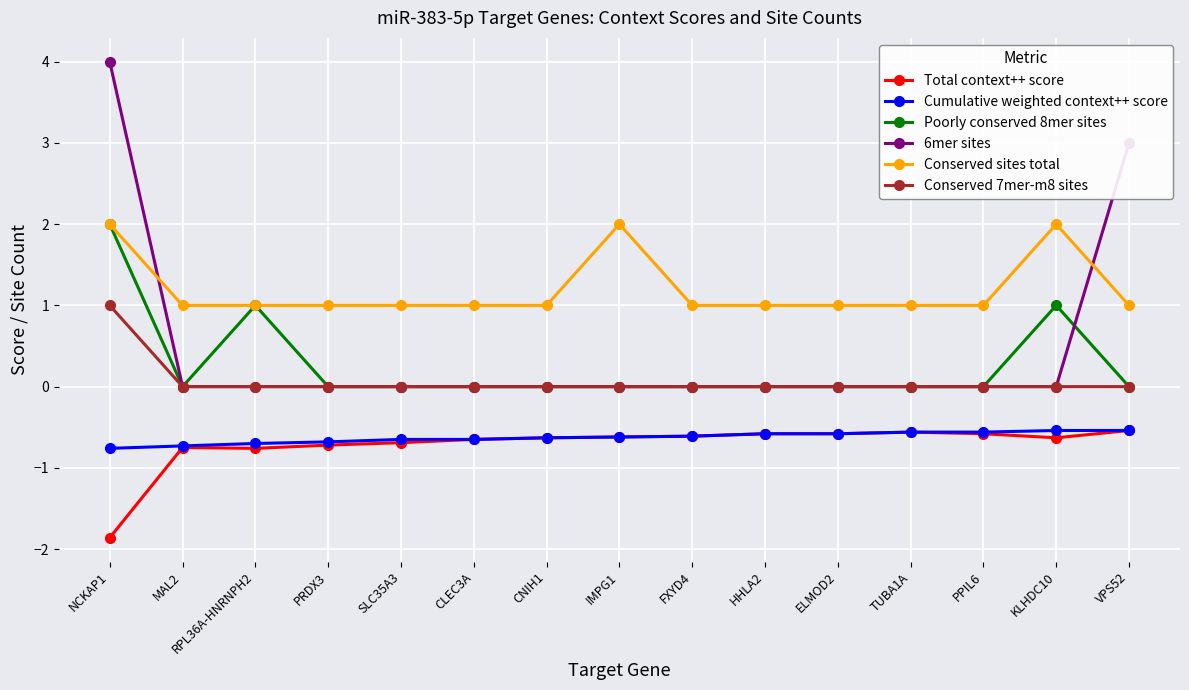

True or false: Poorly conserved 8mer sites has more than 0 points higher than both neighbors.

True